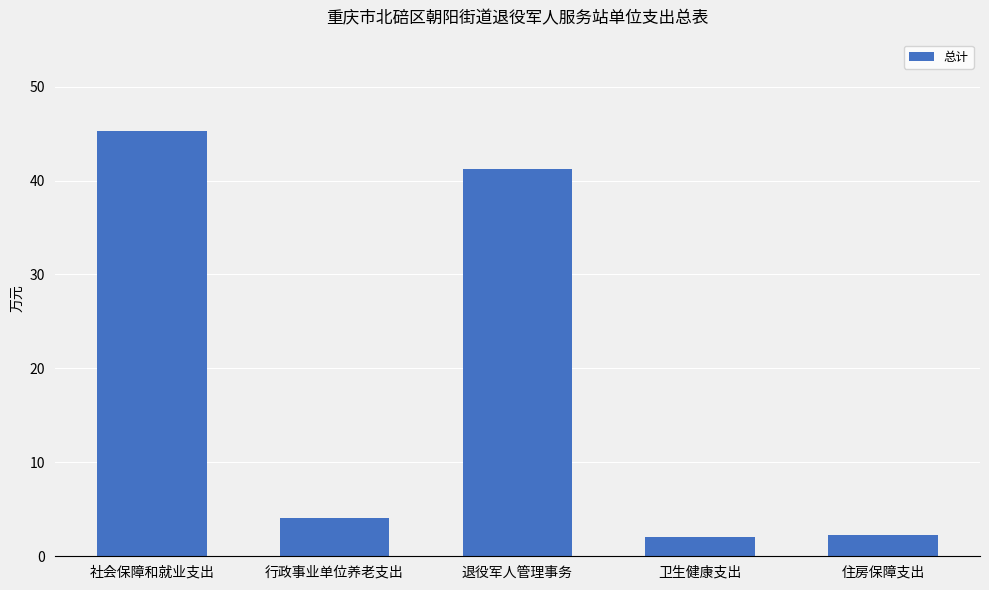

How many bars are there in total?

5